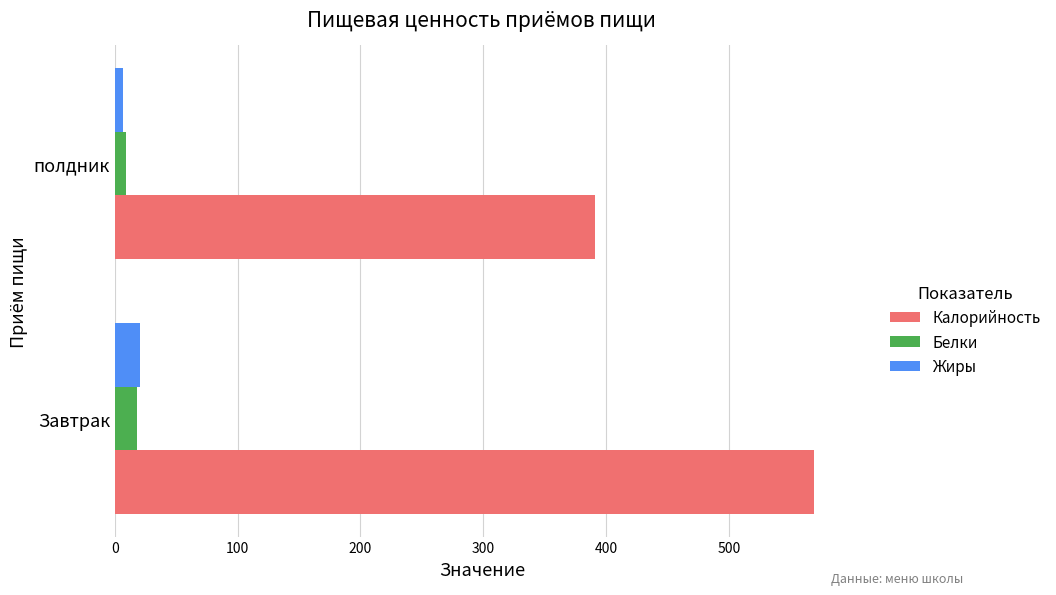

What value does the Калорийность series have at Завтрак?

569.3